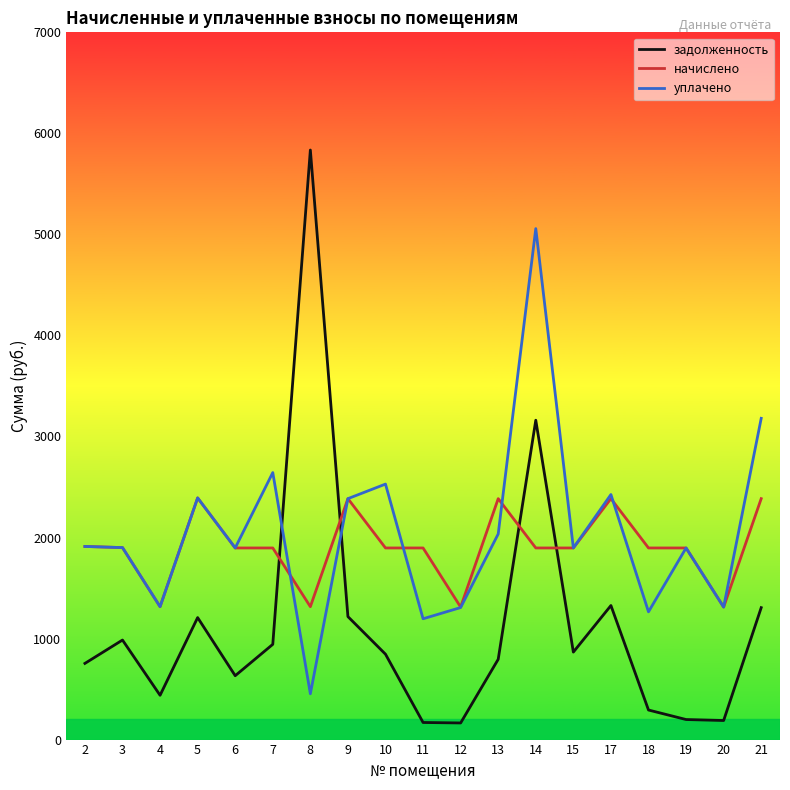

Between 13 and 14, which series saw the biggest shift?

уплачено